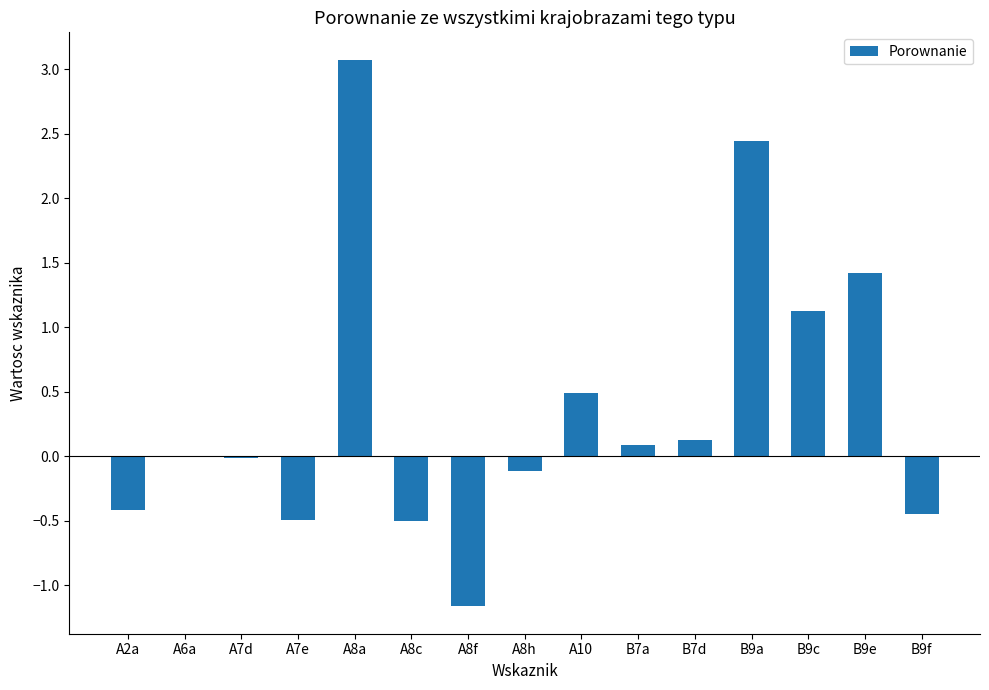

At which category does the chart reach its peak across all series?

A8a